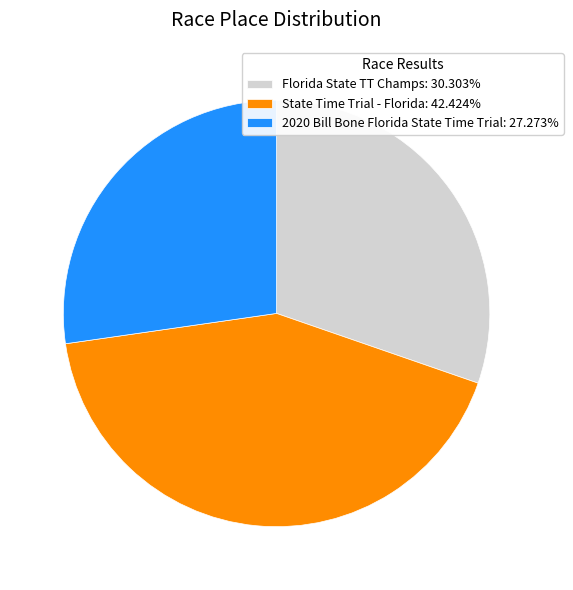

Is there any slice that represents more than half of the pie?

No